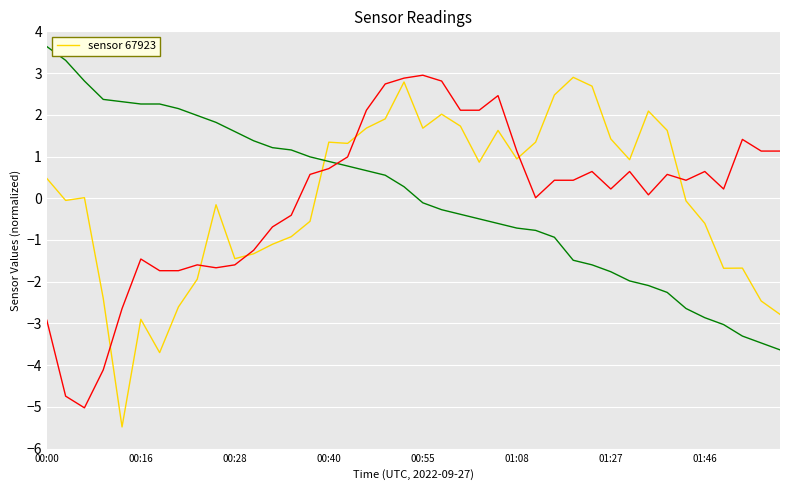

What is the maximum value shown in the chart?

3.6